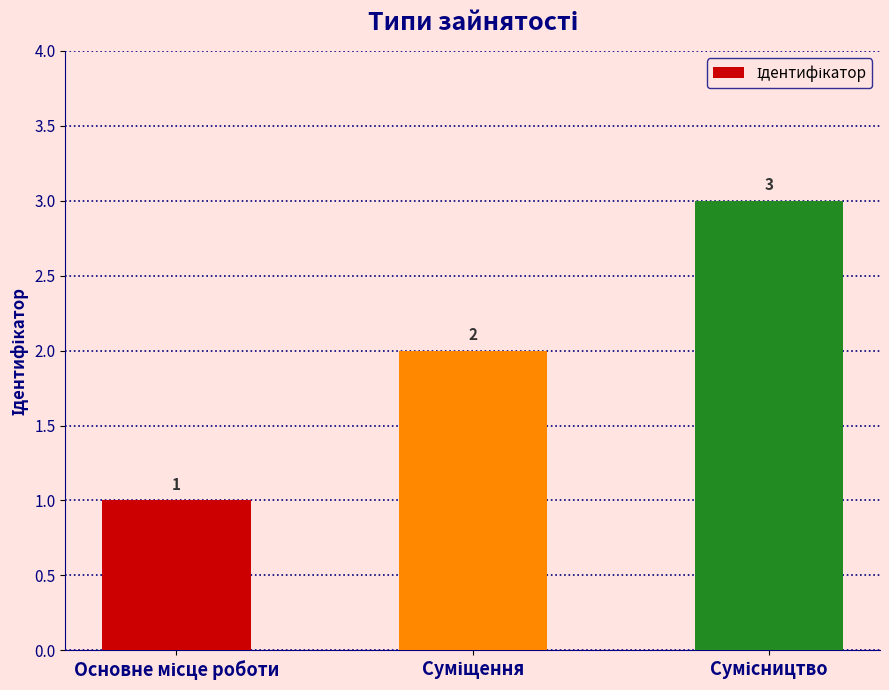

What is the value of the 2nd bar from the left?

2